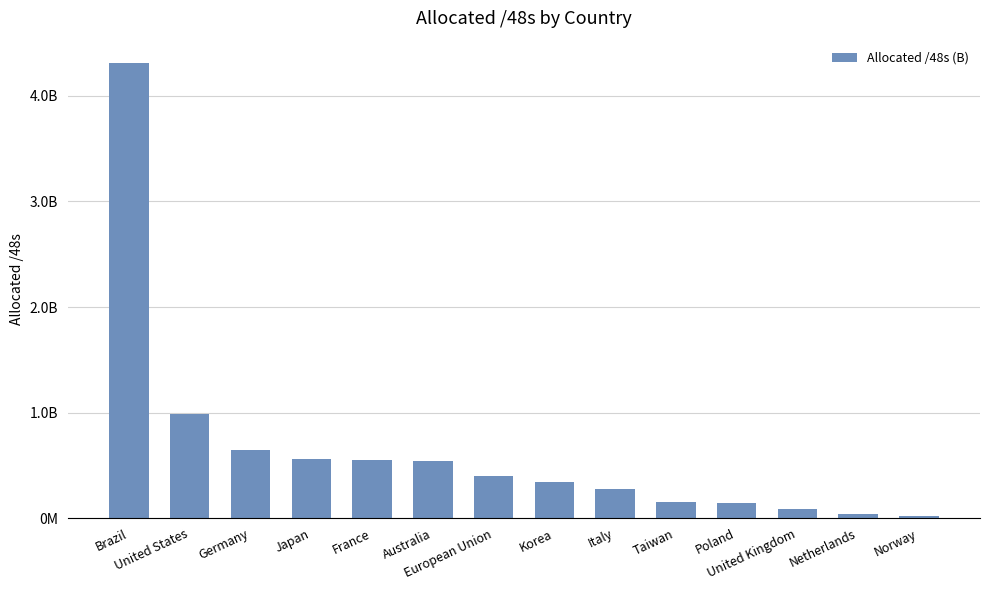

What is the change in value from European Union to Poland?

-264699910